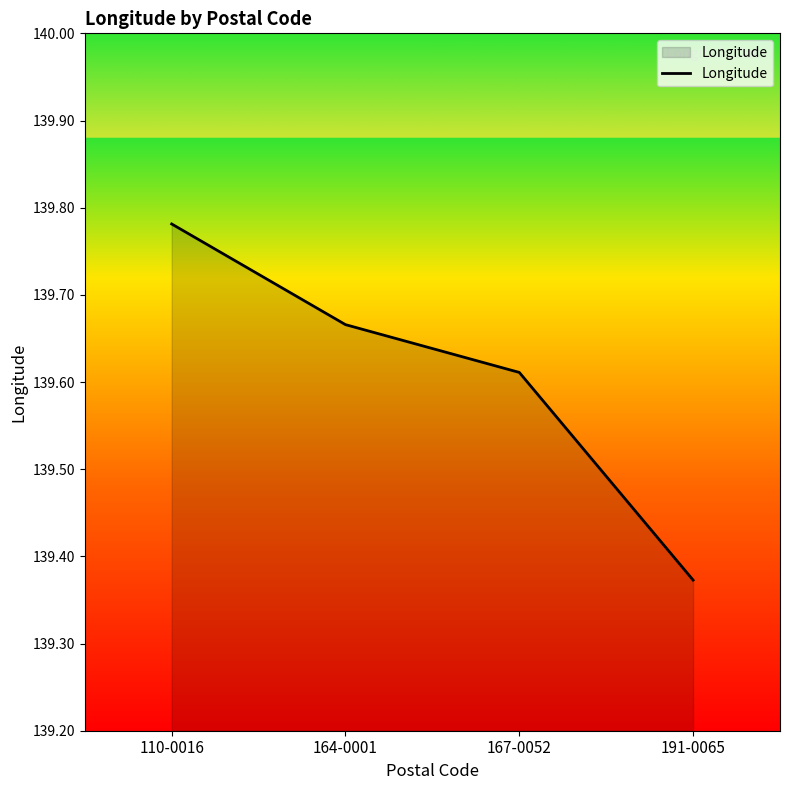

What is the difference between the maximum and minimum values?

0.4